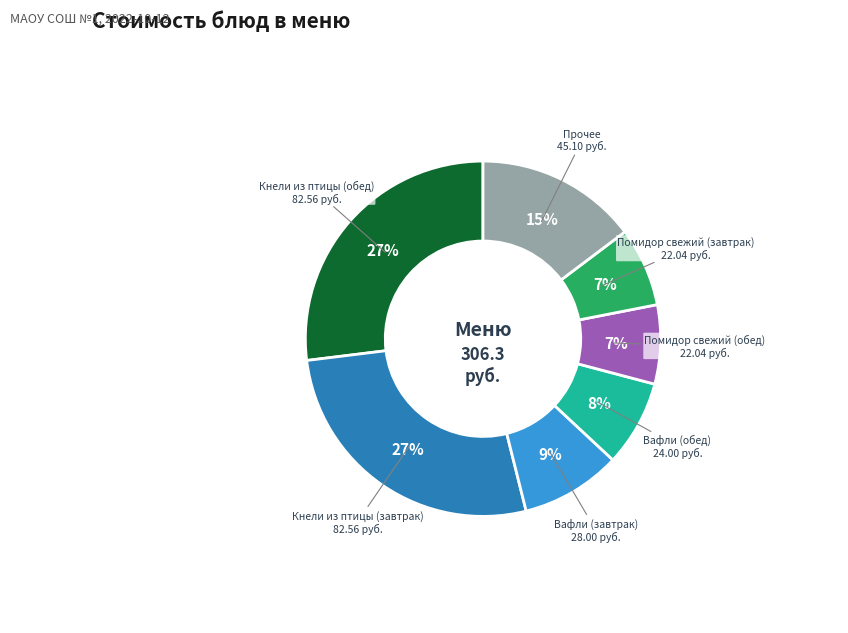

To the nearest percent, what percentage of the pie is Помидор свежий (завтрак)?

7%